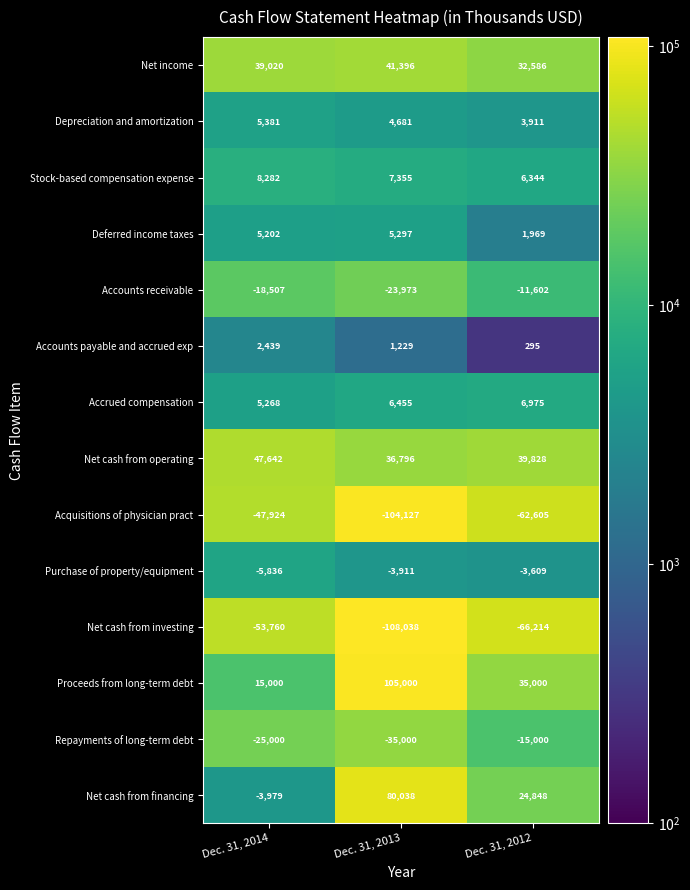

At which category does the chart reach its peak across all series?

Dec. 31, 2013